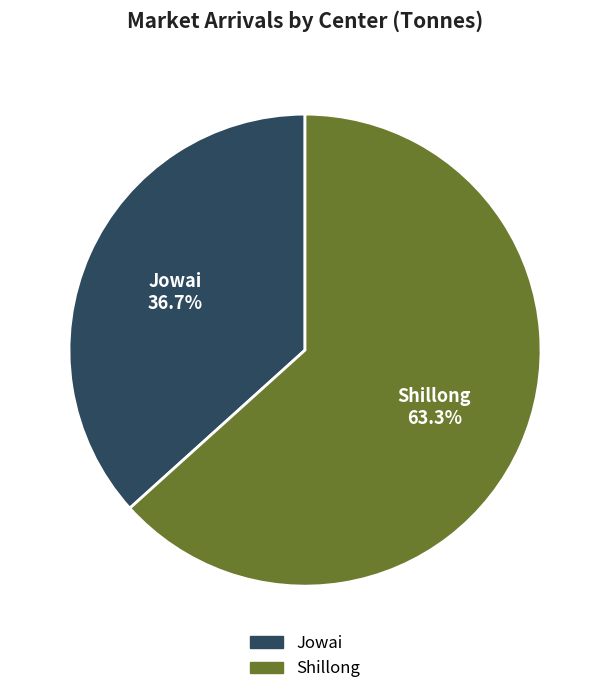

What is the total percentage of Jowai and Shillong?

100.0%